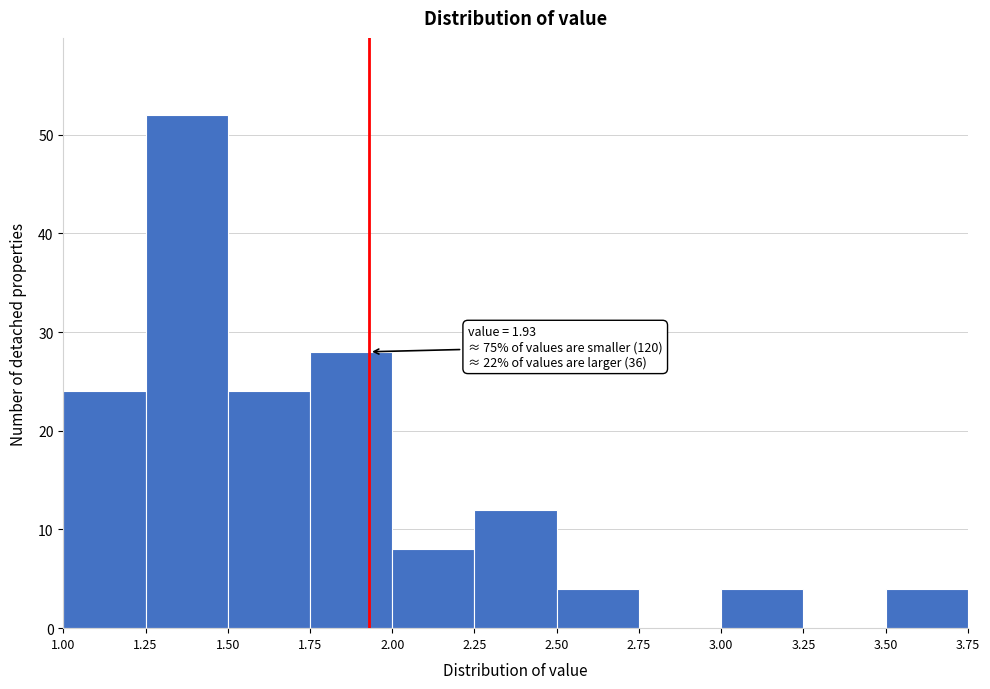

Over which range of the x-axis is the bar tallest?

1.25 to 1.50